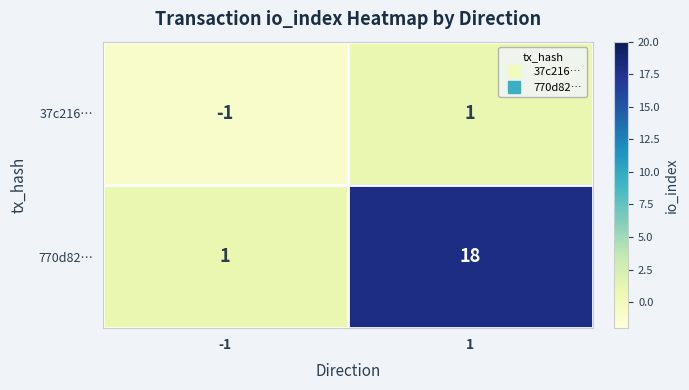

How many categories are shown in the chart?

2